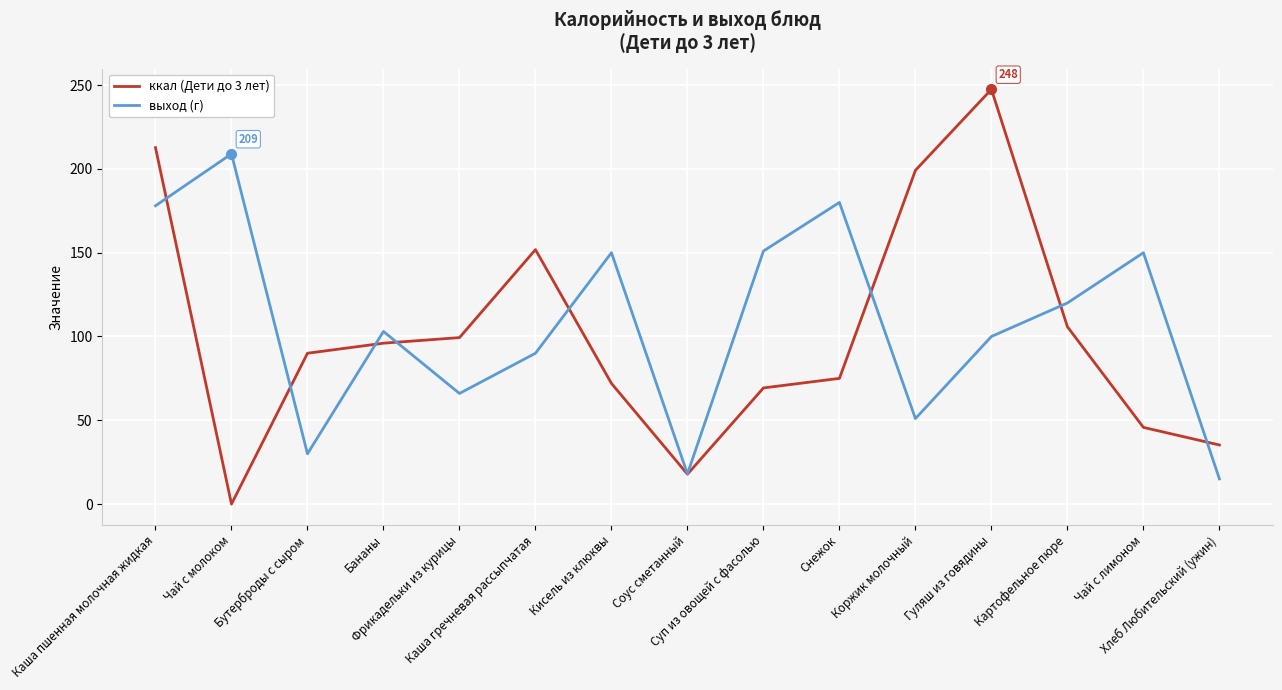

What is the difference between the second highest and second lowest values in the ккал (Дети до 3 лет) series?

194.9